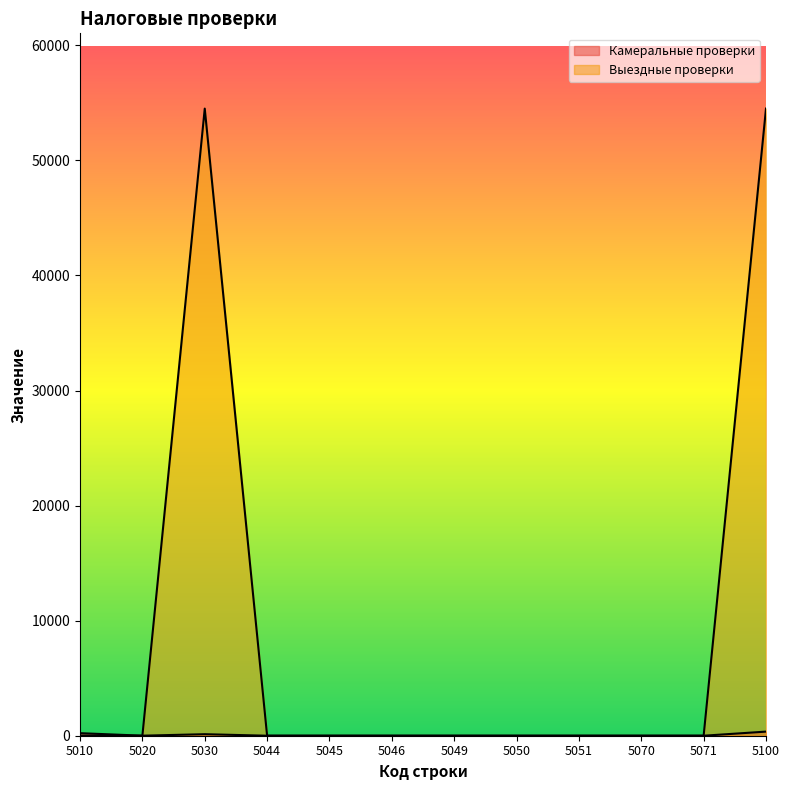

Does the chart have visible grid lines?

No